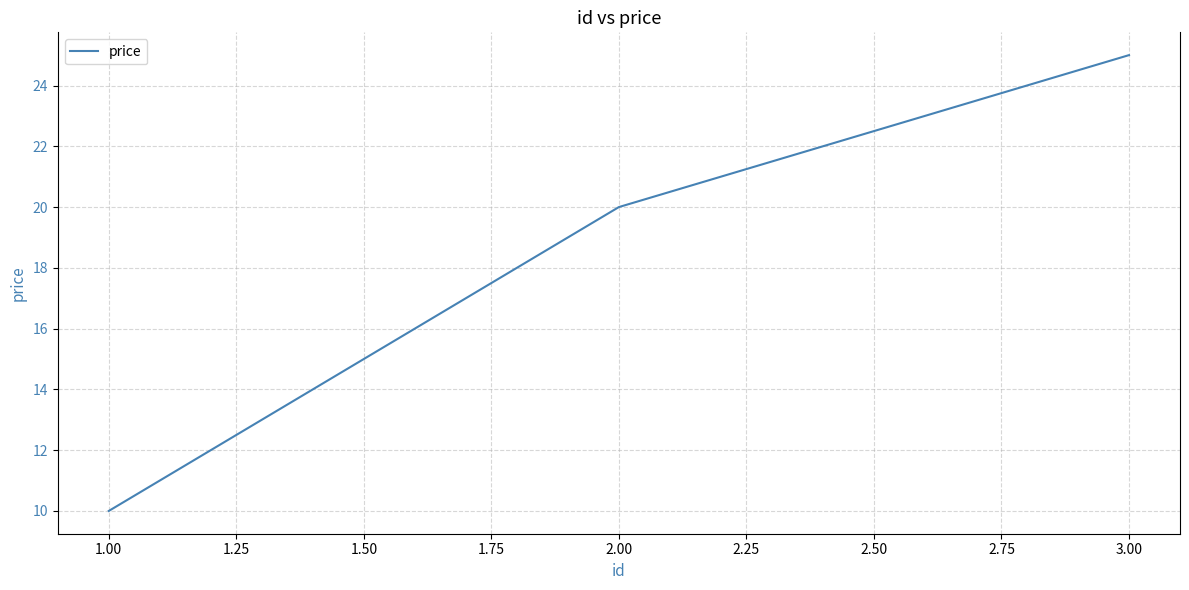

How many values are below 20?

1